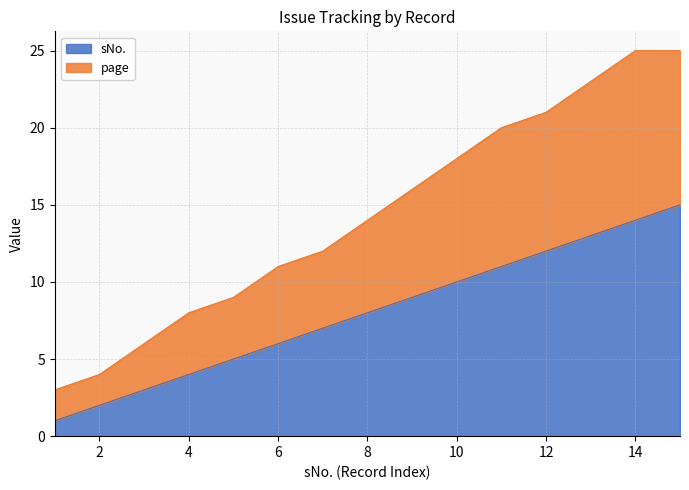

Is the value of sNo. at 8 greater than the value of page at 14?

No